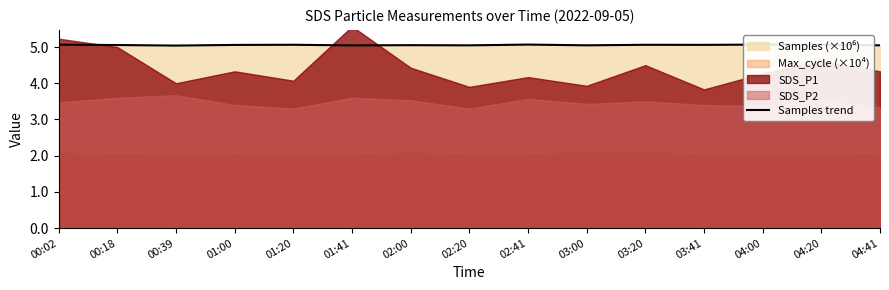

List the labels in order of value, largest first.

04:00, 02:41, 00:02, 04:20, 01:20, 03:20, 03:41, 01:00, 00:18, 02:00, 04:41, 03:00, 02:20, 01:41, 00:39